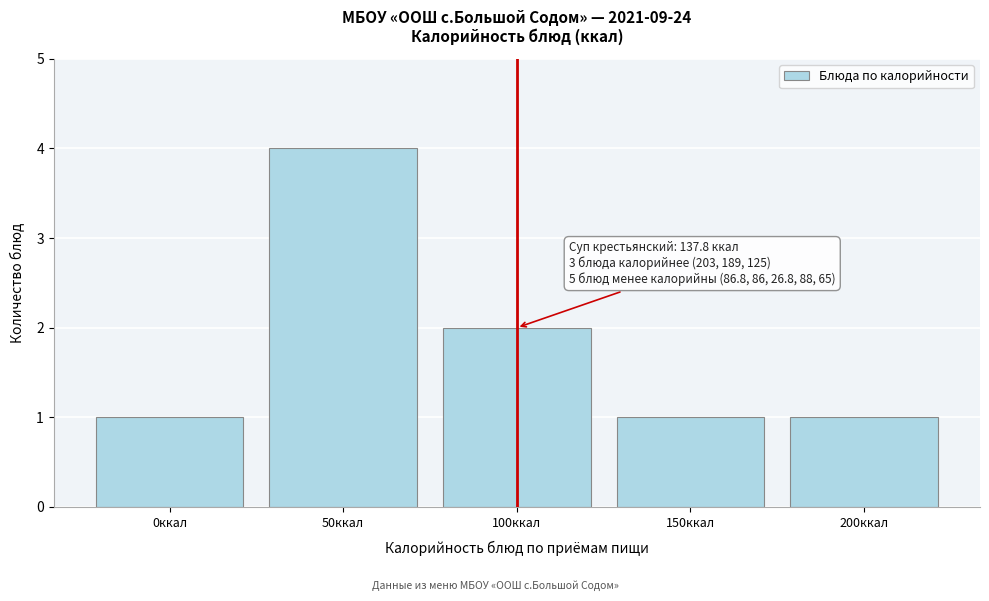

Reading right to left, transcribe all the data shown in this chart.

200ккал=1	150ккал=1	100ккал=2	50ккал=4	0ккал=1